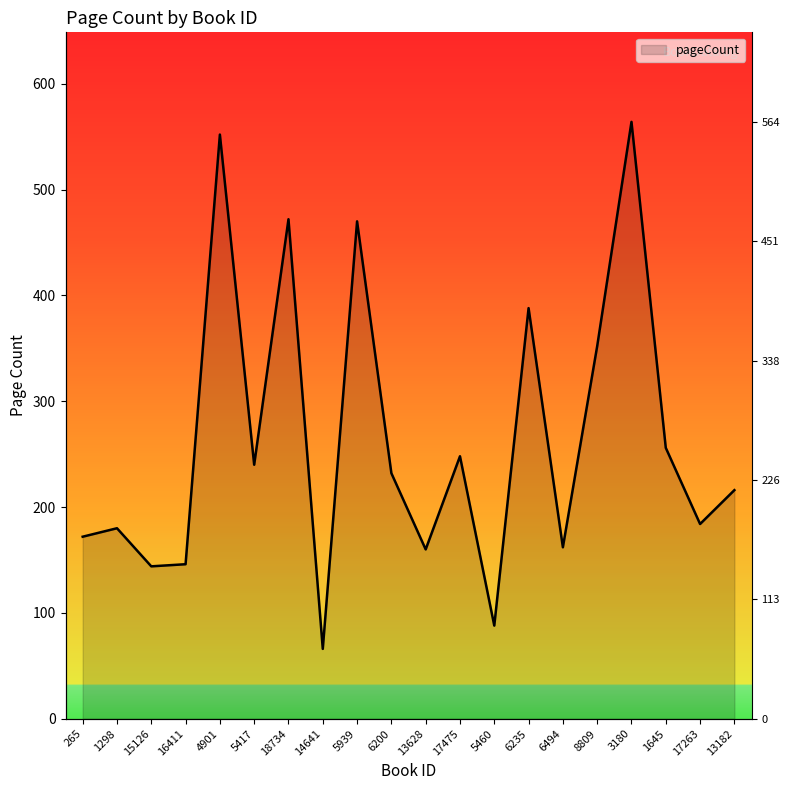

List the labels in order of value, largest first.

3180, 4901, 18734, 5939, 6235, 8809, 1645, 17475, 5417, 6200, 13182, 17263, 1298, 265, 6494, 13628, 16411, 15126, 5460, 14641